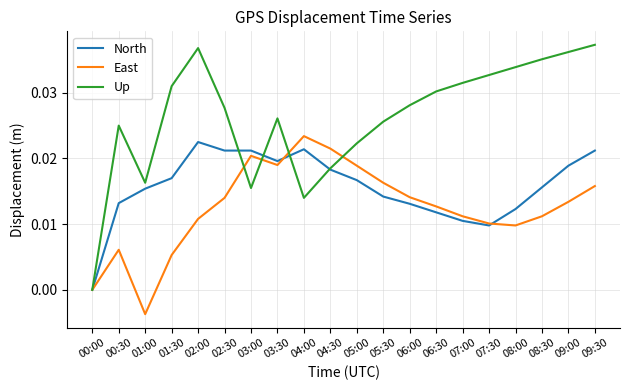

What is the total value across all series at 06:00?

0.1